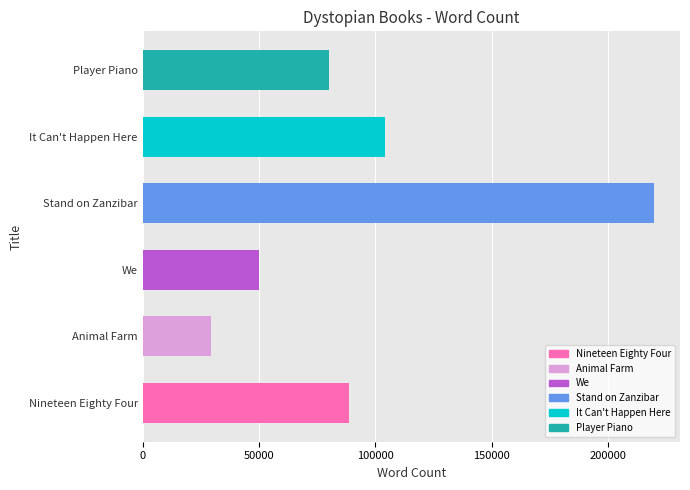

List the labels in order of value, smallest first.

Animal Farm, We, Player Piano, Nineteen Eighty Four, It Can't Happen Here, Stand on Zanzibar